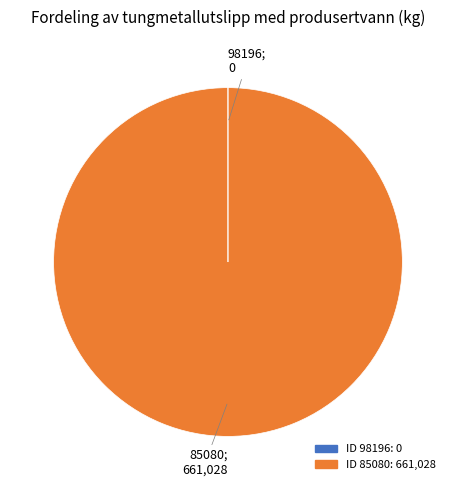

Does any single category account for the majority?

Yes